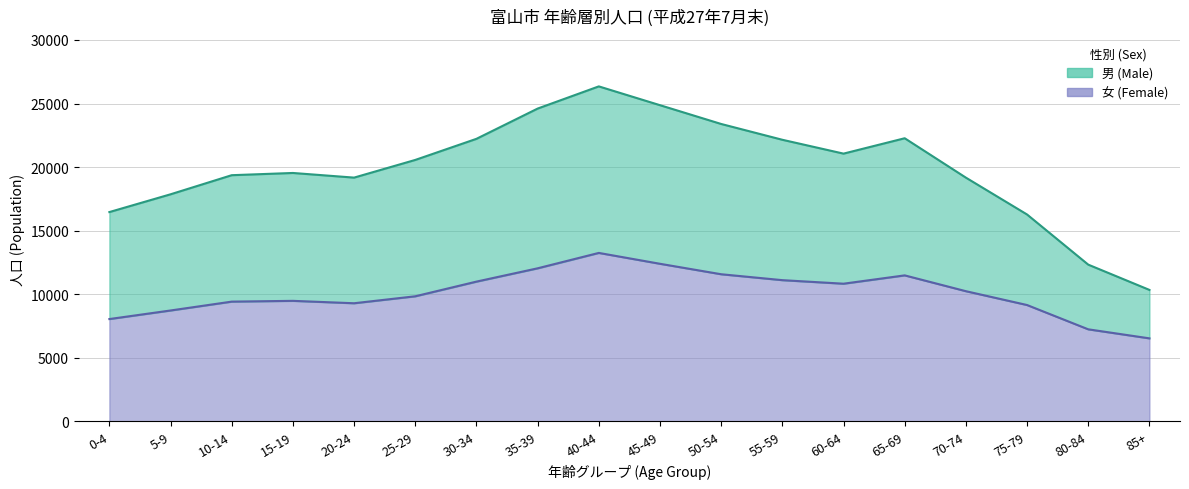

How many data points in 女 (Female) are less than 10234?

9